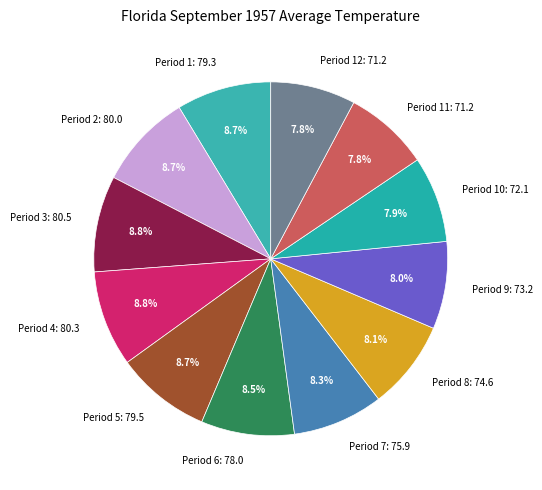

What is the total percentage of Period 2: 80.0 and Period 5: 79.5?

17.4%